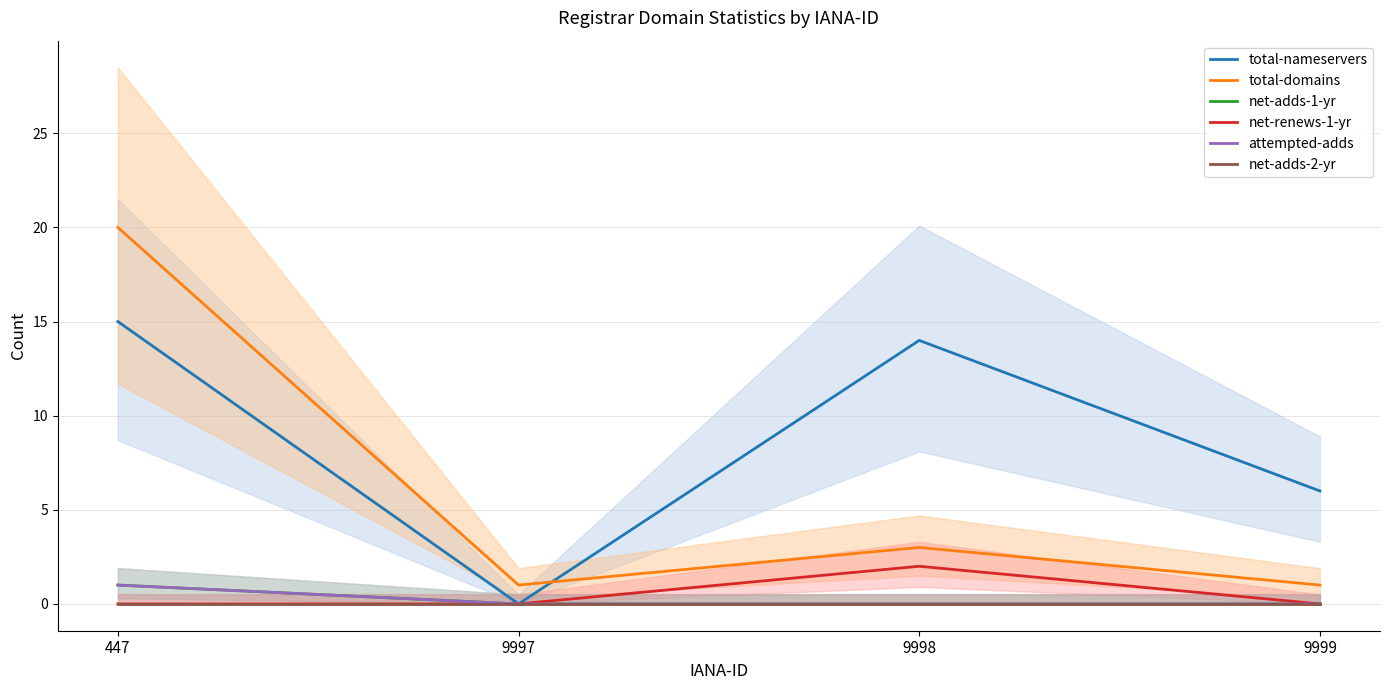

Reading left to right, list all the values displayed in this chart.

total-nameservers: 15	0	14	6
total-domains: 20	1	3	1
net-adds-1-yr: 1	0	0	0
net-renews-1-yr: 0	0	2	0
attempted-adds: 1	0	0	0
net-adds-2-yr: 0	0	0	0